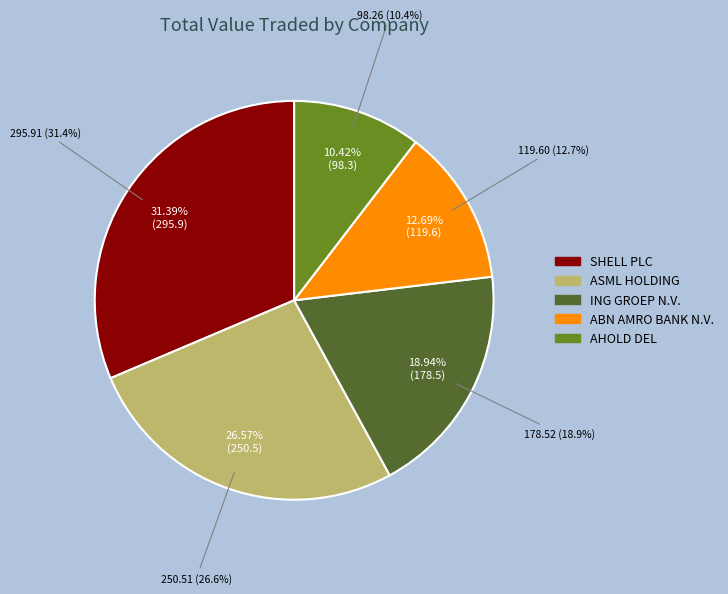

What is the change in value from ASML HOLDING to AHOLD DEL?

-152.2